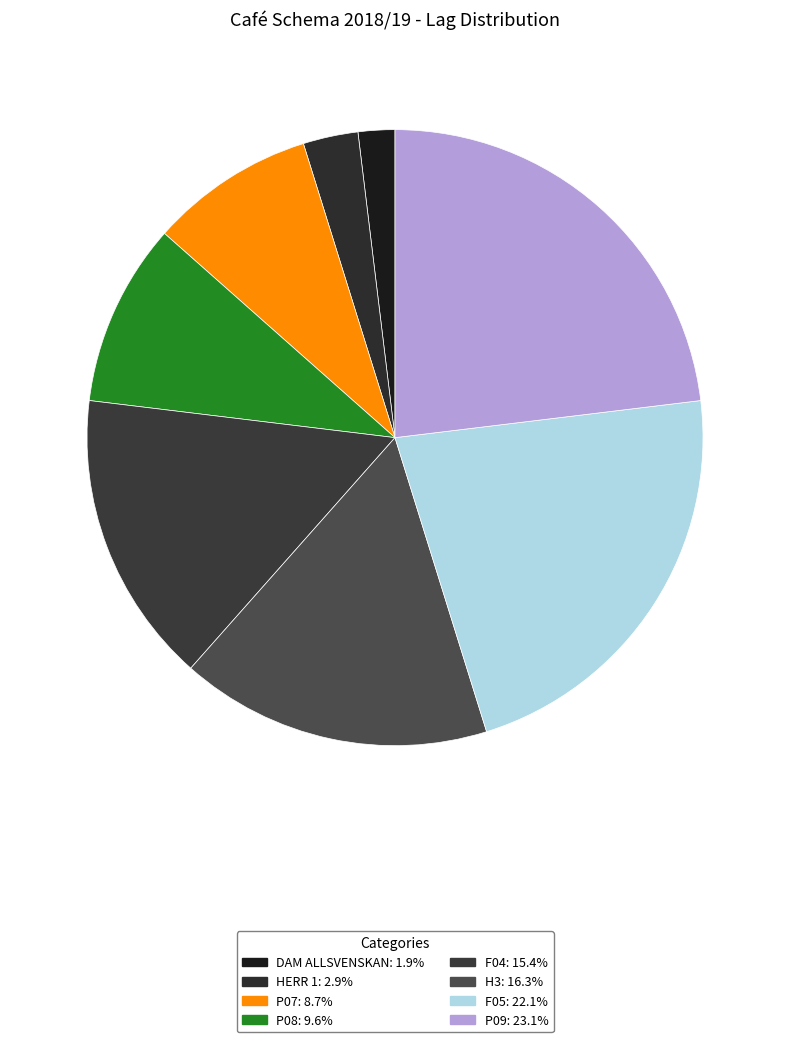

Is it true that P07 is 9% of the pie?

True